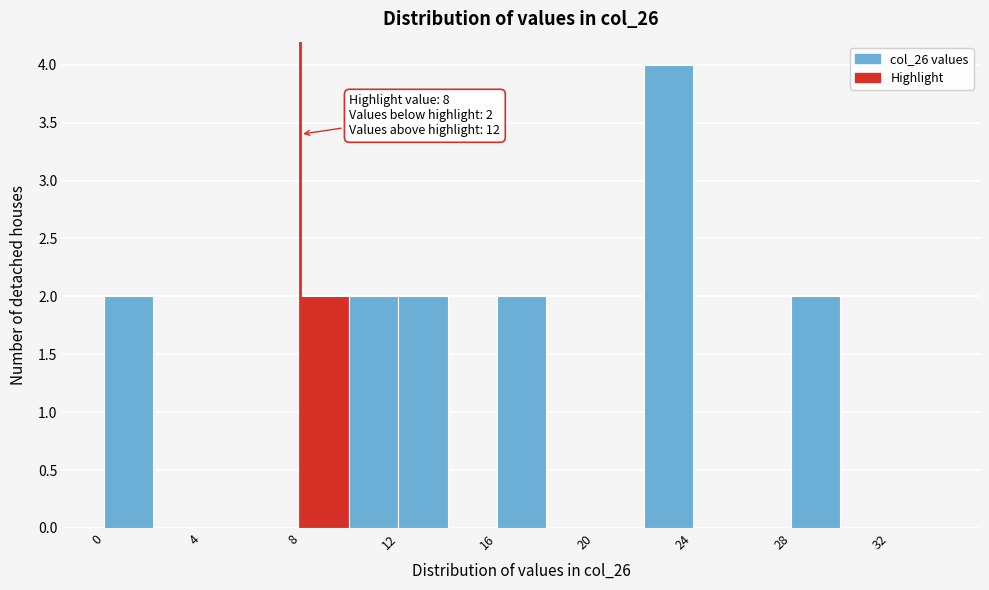

Which range on the x-axis has the tallest bar?

22 to 24